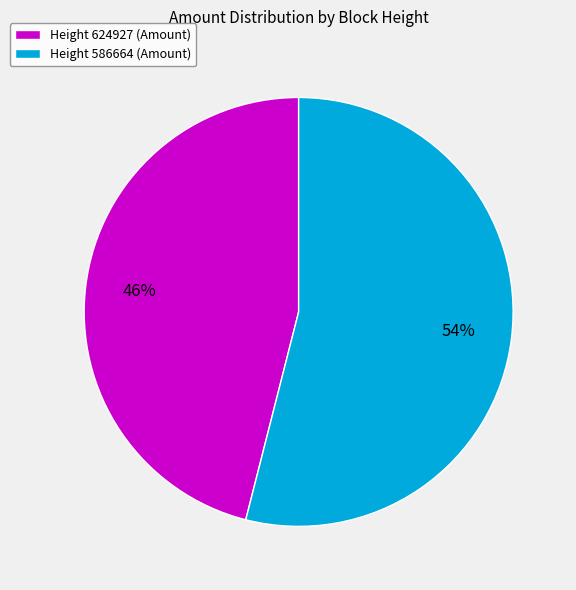

Rank the categories by value from lowest to highest.

Height 624927, Height 586664